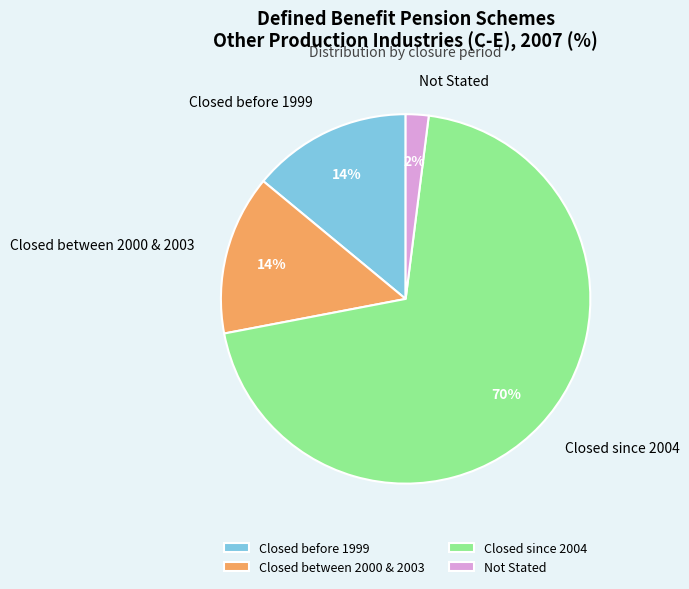

Which category has the smallest portion of the pie?

Not Stated